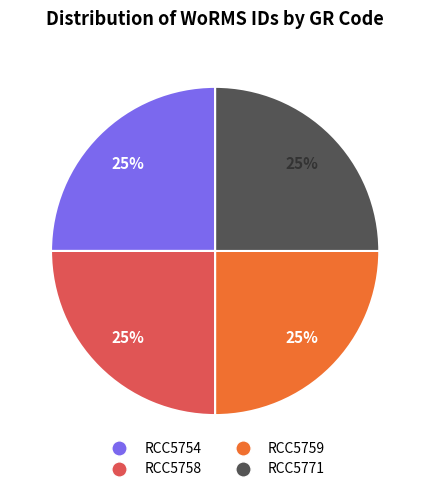

Count the number of slices in the pie.

4